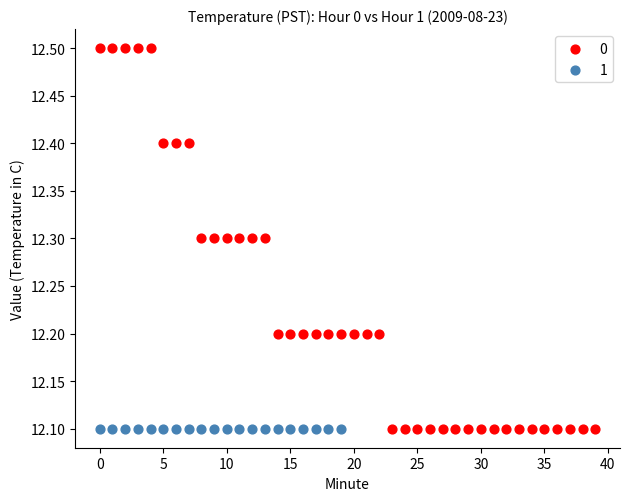

What are all the series names shown in the legend?

0, 1